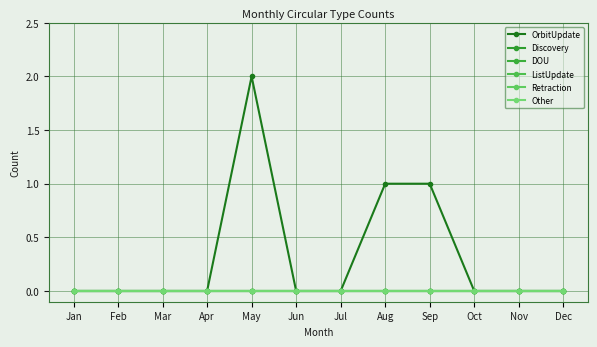

What is the approximate value of OrbitUpdate at May?

2